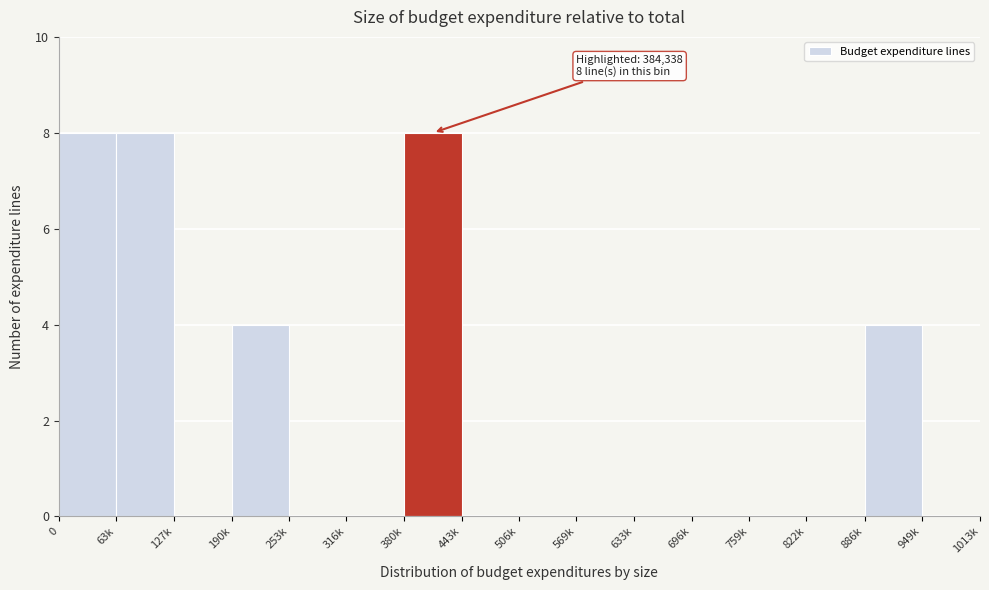

Reading left to right, extract all data points from this chart.

0=8	63k=8	127k=0	190k=4	253k=0	316k=0	380k=8	443k=0	506k=0	569k=0	633k=0	696k=0	759k=0	822k=0	886k=4	949k=0